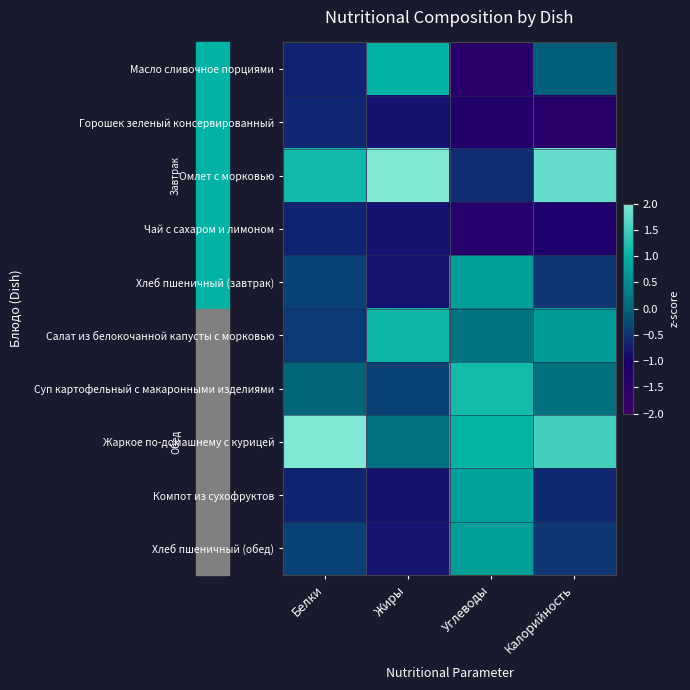

Reading right to left, transcribe all the data shown in this chart.

Масло сливочное порциями: Калорийность=-0.1	Углеводы=-1.4	Жиры=1.0	Белки=-0.7
Горошек зеленый консервированный: Калорийность=-1.4	Углеводы=-1.3	Жиры=-0.8	Белки=-0.6
Омлет с морковью: Калорийность=1.8	Углеводы=-0.5	Жиры=2.1	Белки=1.1
Чай с сахаром и лимоном: Калорийность=-1.2	Углеводы=-1.4	Жиры=-0.8	Белки=-0.6
Хлеб пшеничный (завтрак): Калорийность=-0.5	Углеводы=0.8	Жиры=-0.8	Белки=-0.4
Салат из белокочанной капусты с морковью: Калорийность=0.7	Углеводы=0.2	Жиры=1.1	Белки=-0.4
Суп картофельный с макаронными изделиями: Калорийность=0.1	Углеводы=1.1	Жиры=-0.4	Белки=-0.0
Жаркое по-домашнему с курицей: Калорийность=1.5	Углеводы=1.0	Жиры=0.2	Белки=2.6
Компот из сухофруктов: Калорийность=-0.6	Углеводы=0.8	Жиры=-0.8	Белки=-0.6
Хлеб пшеничный (обед): Калорийность=-0.5	Углеводы=0.8	Жиры=-0.8	Белки=-0.4